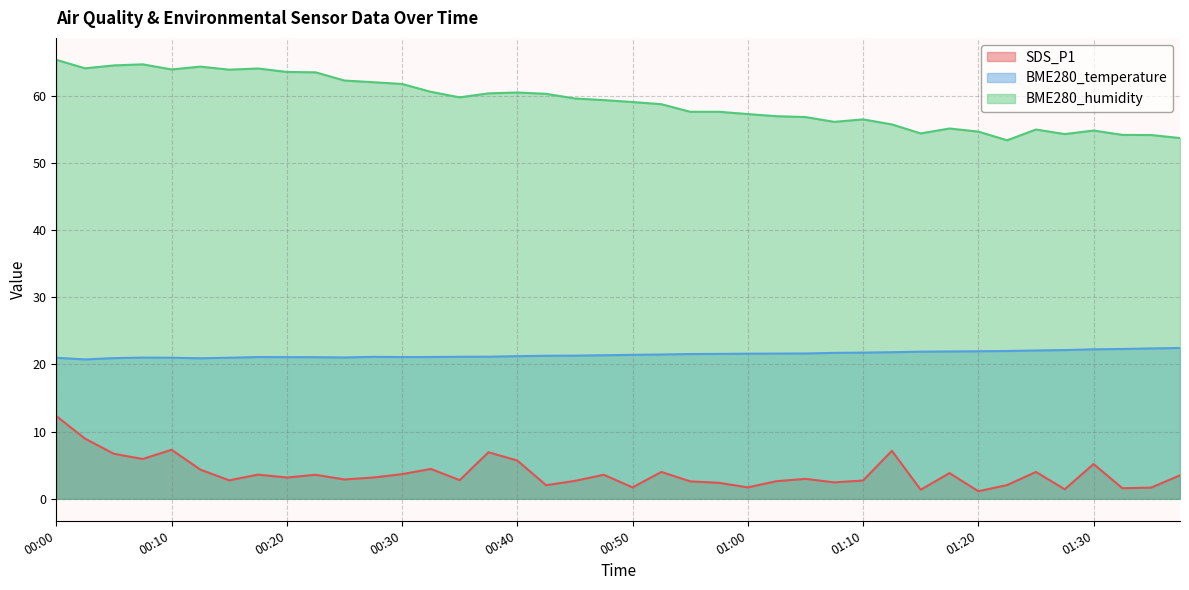

What is the average value of the BME280_humidity series?

59.1